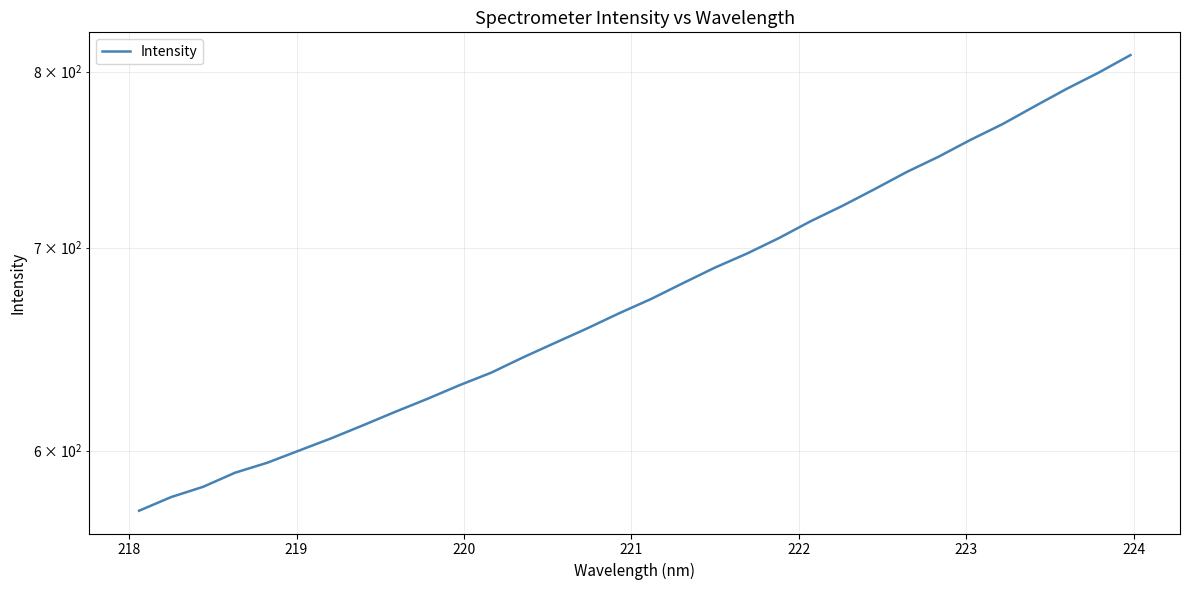

What is the sum of all values?

21678.6